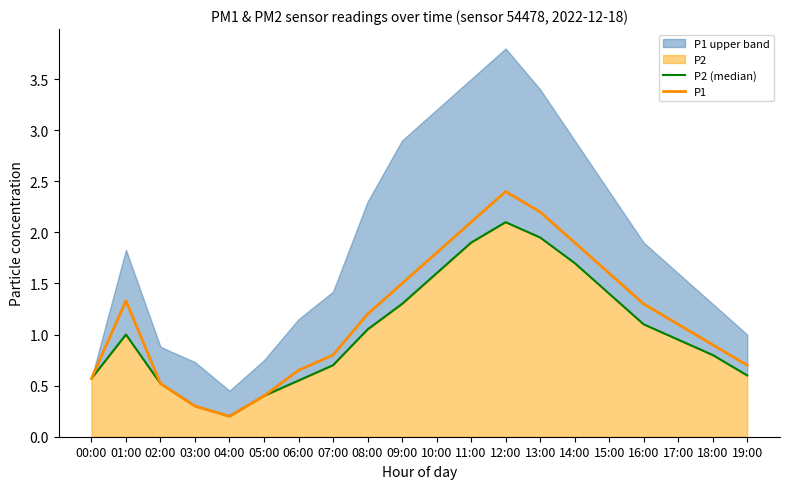

Where is P1 nearest to the value 1?

18:00